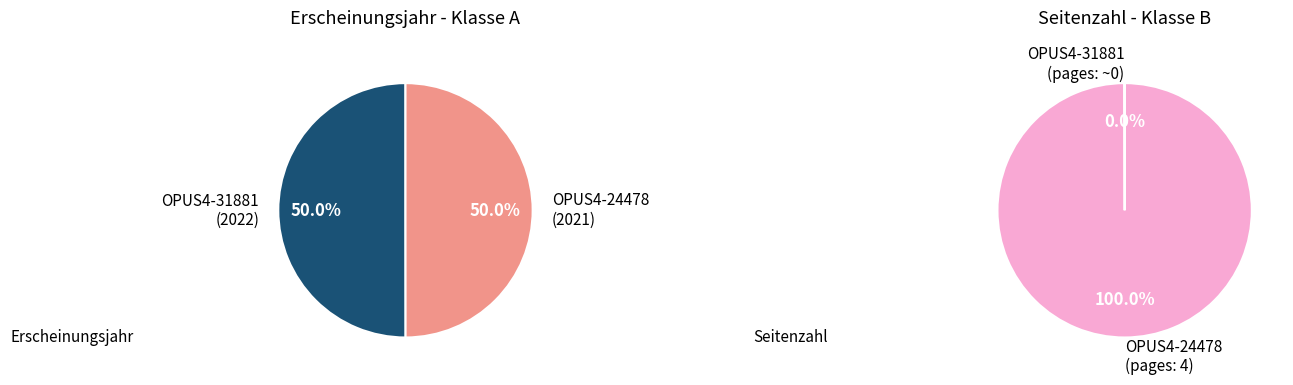

What is the smallest slice in the pie chart?

OPUS4-24478